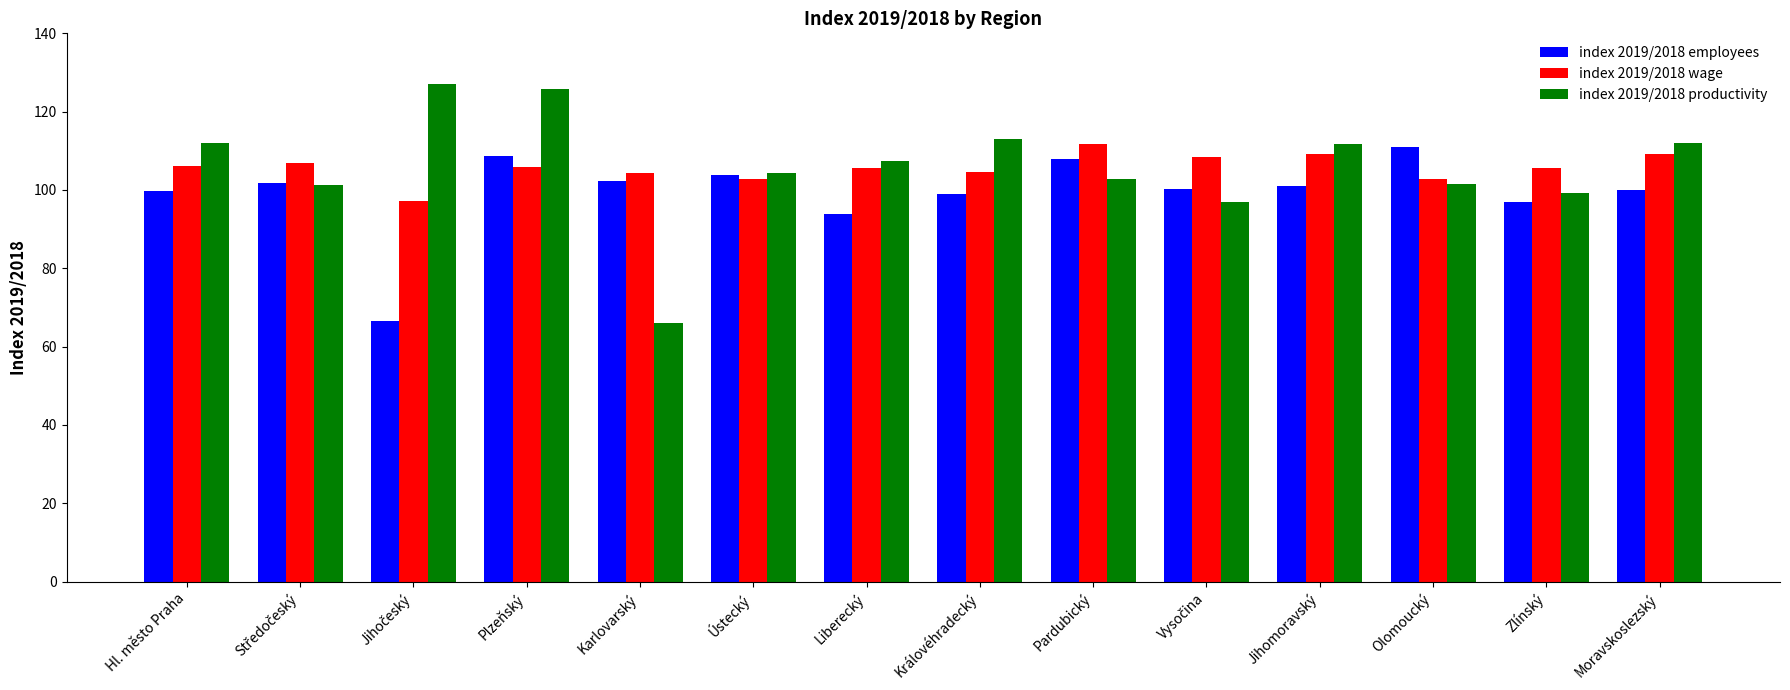

What position from the left is Moravskoslezský?

14